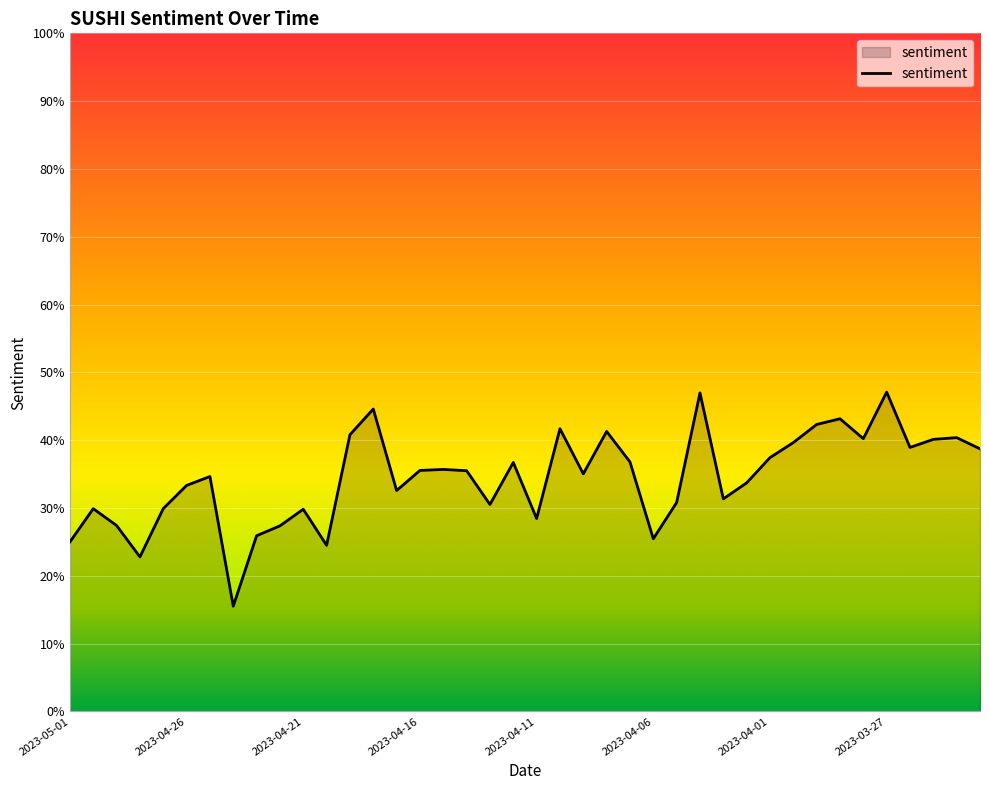

Does the chart have visible grid lines?

Yes